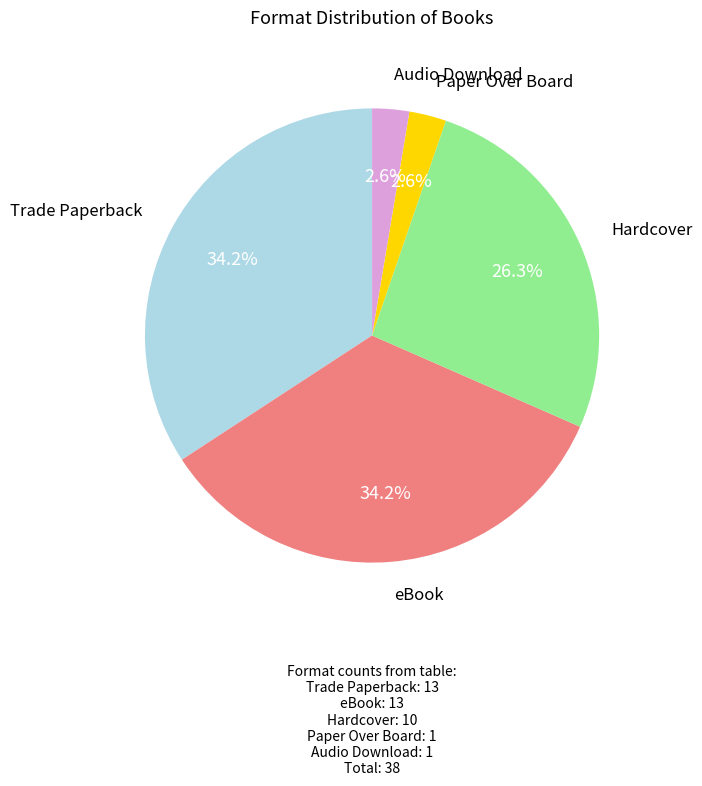

Approximately how many times larger is the value at Hardcover compared to Trade Paperback?

0.8